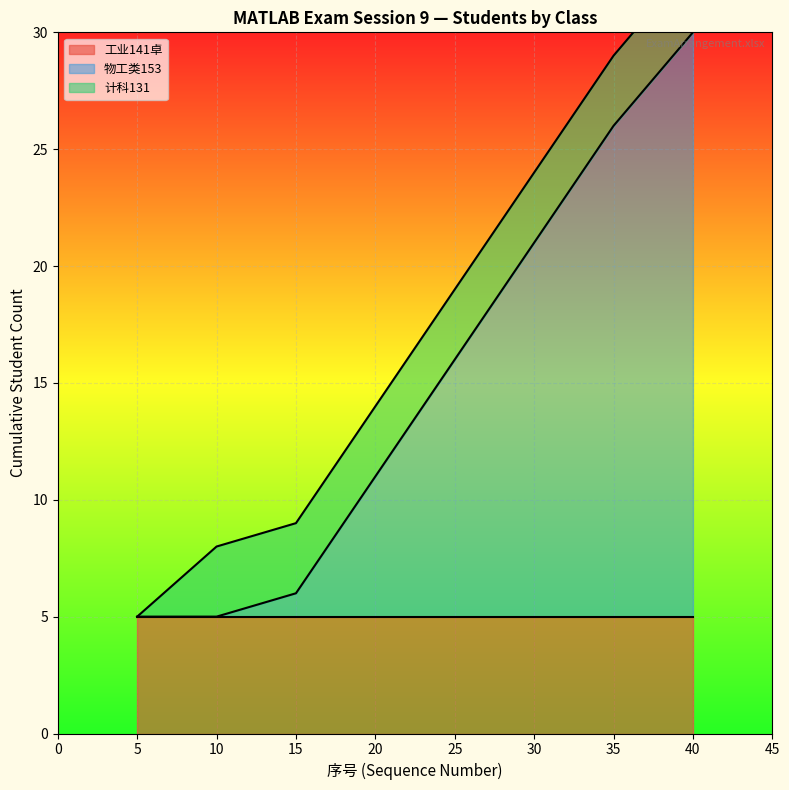

At which label is 物工类153 closest to 17?

25